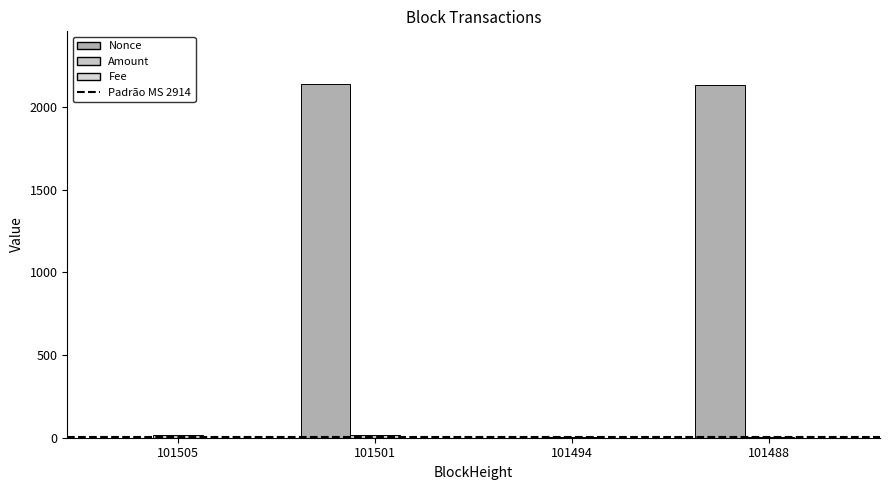

Which category has the highest value across all series?

101501